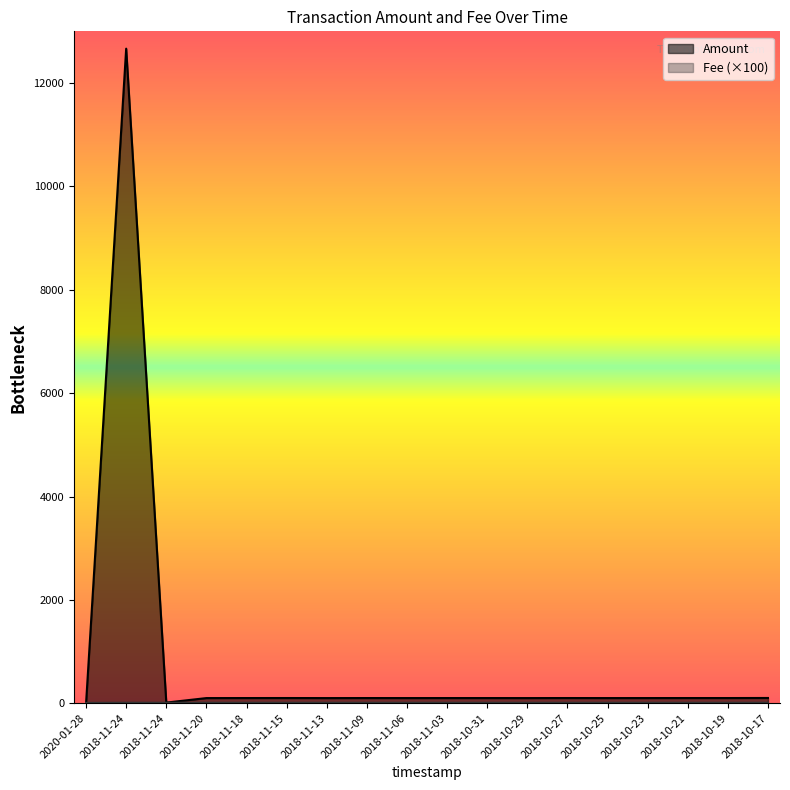

True or false: Fee has a value of 5.6 at 2018-11-15.

False